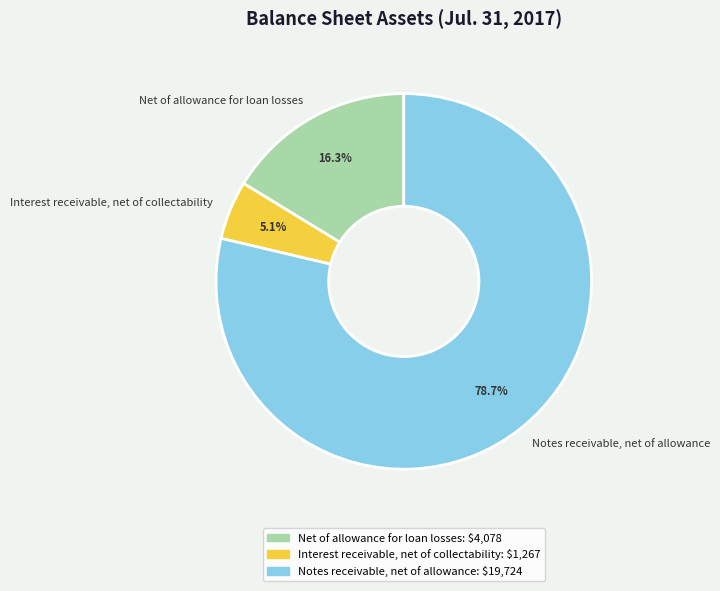

How many segments does this pie chart have?

3